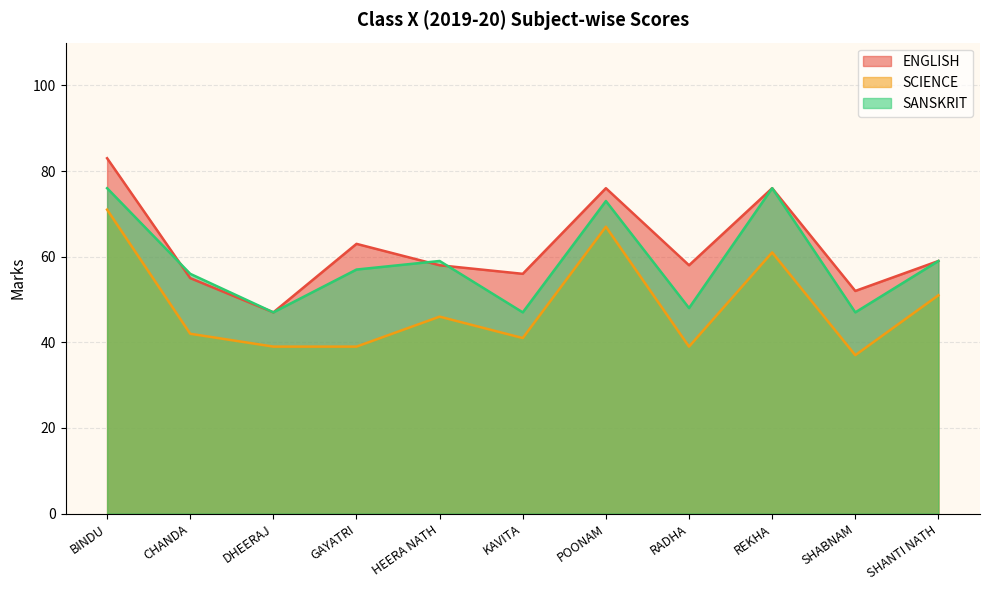

What is the sum of the SANSKRIT values at DHEERAJ and POONAM?

120